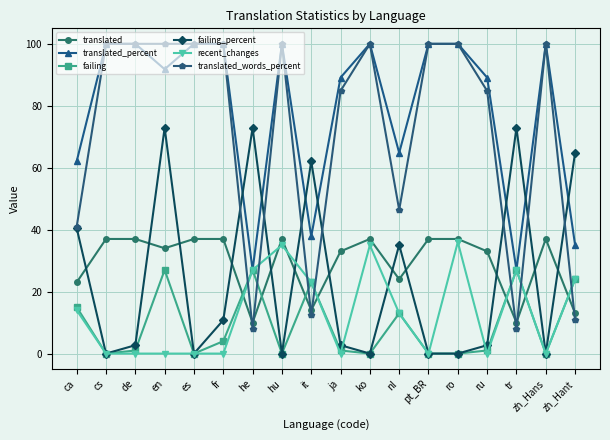

What is the label of the 7th point from the right?

nl